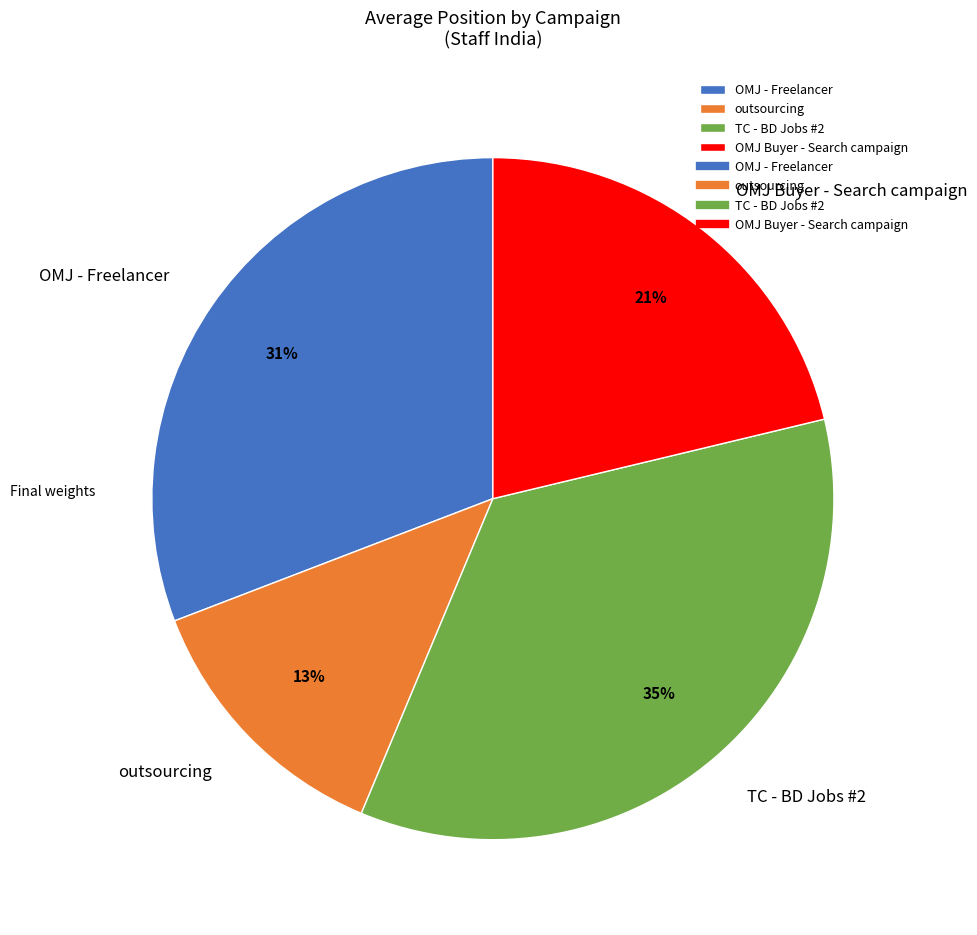

Between OMJ Buyer - Search campaign and TC - BD Jobs #2, which is larger?

TC - BD Jobs #2